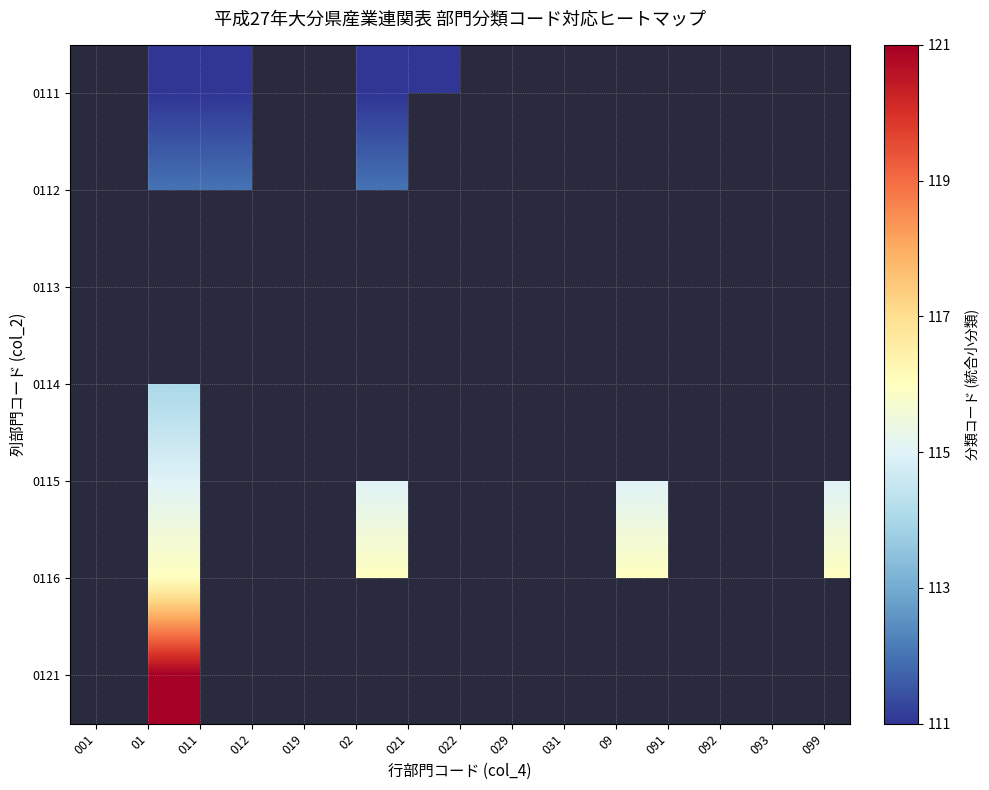

What is the greatest value displayed?

121